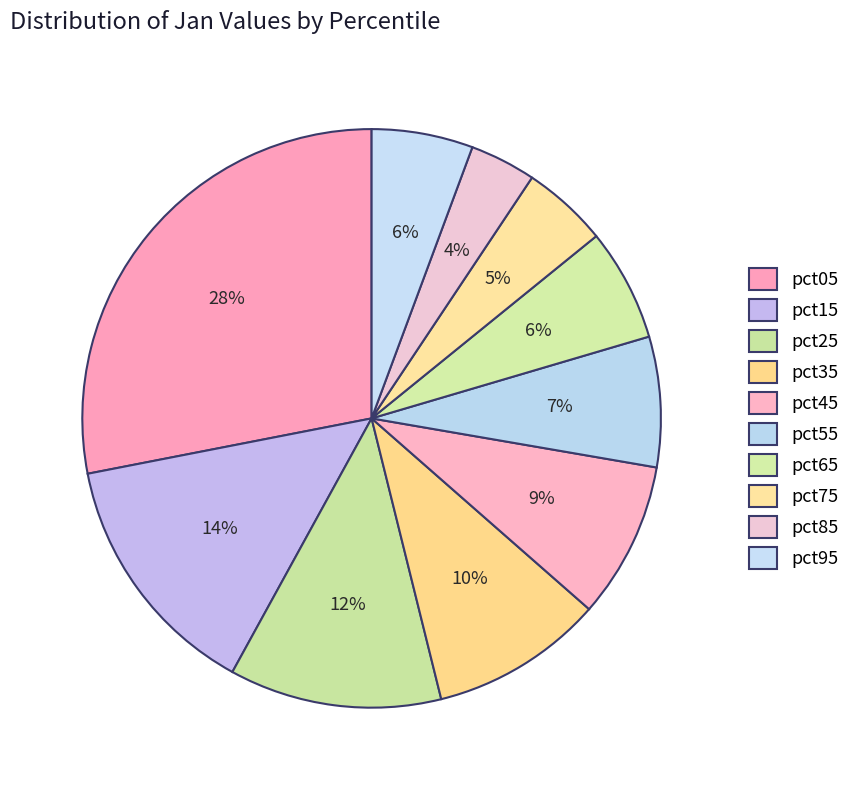

How many segments does this pie chart have?

10